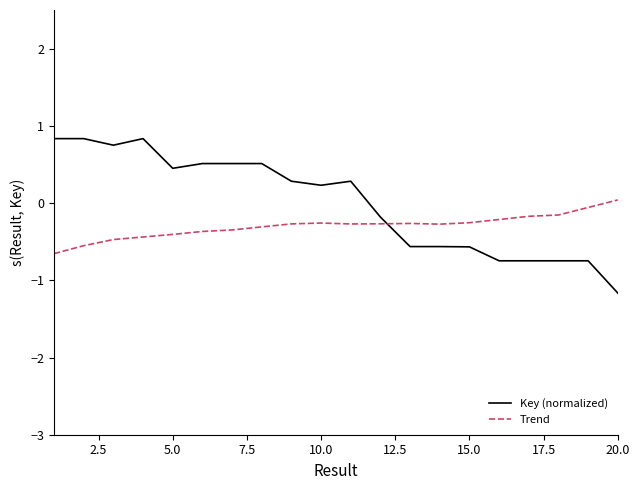

What is the difference between the maximum and minimum values in the Trend series?

0.7